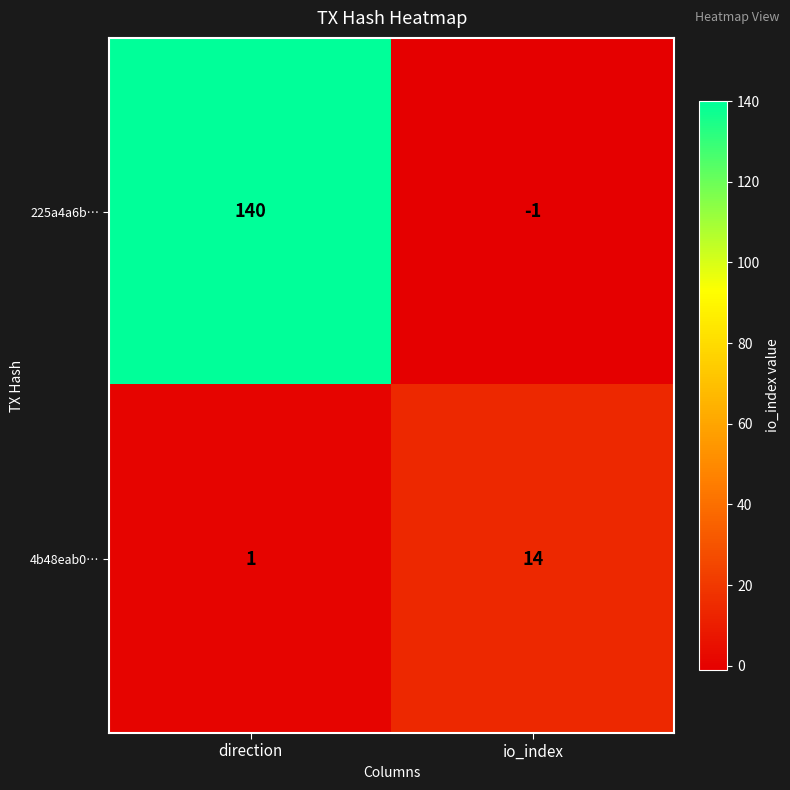

At which category does the chart reach its peak across all series?

direction